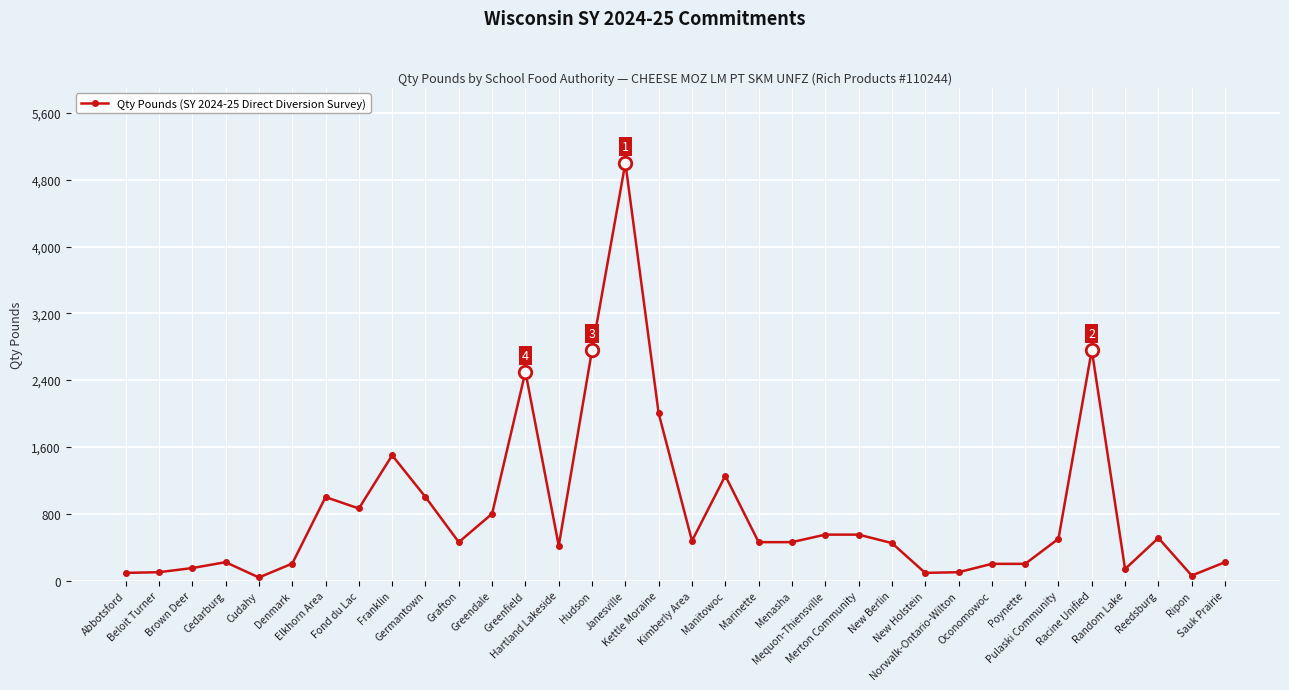

True or false: there are more than 2 points higher than both neighbors.

True